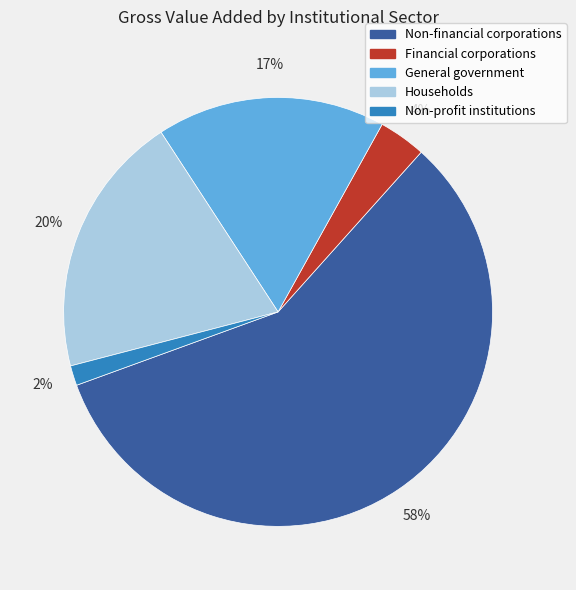

Is Non-financial corporations the majority of the pie?

Yes